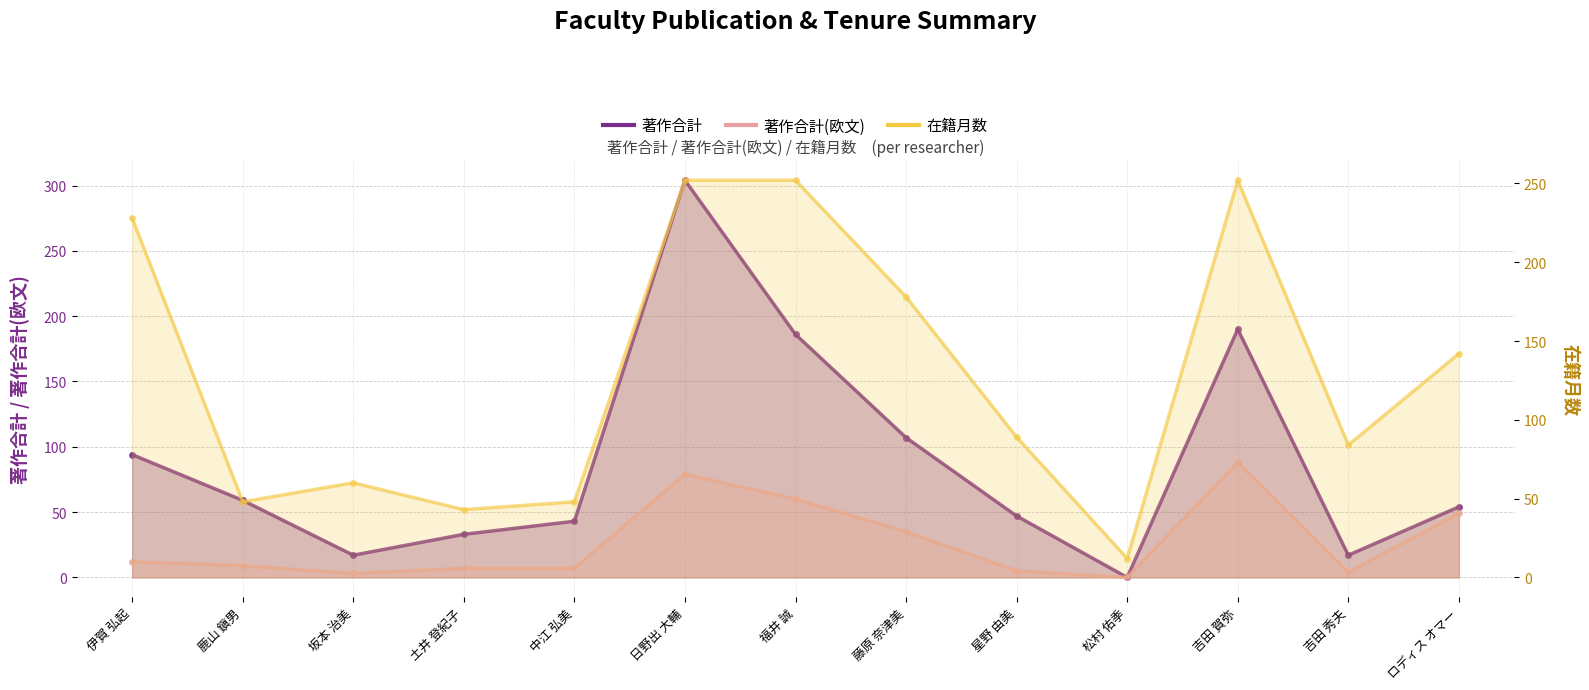

Which category has the highest value in the 著作合計 series?

日野出 大輔